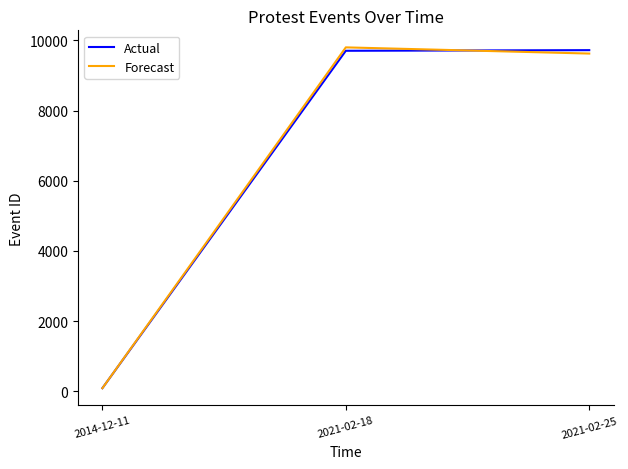

What are all the series names shown in the legend?

Actual, Forecast